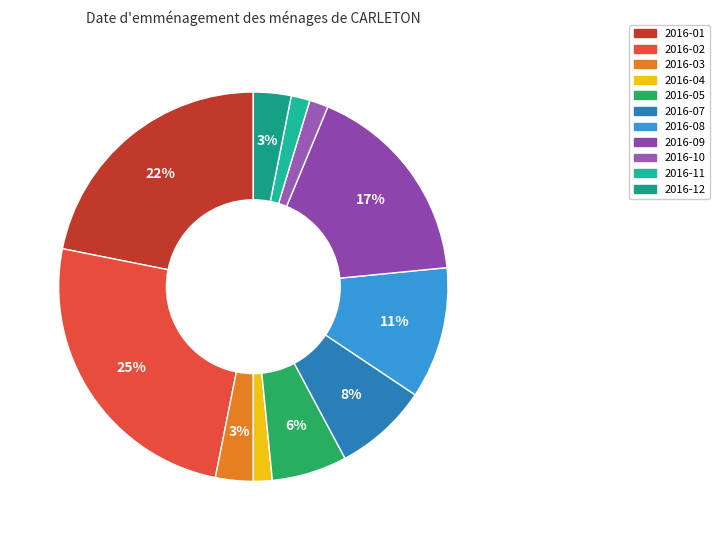

What percentage is the 2016-10 slice, to the nearest percent?

2%